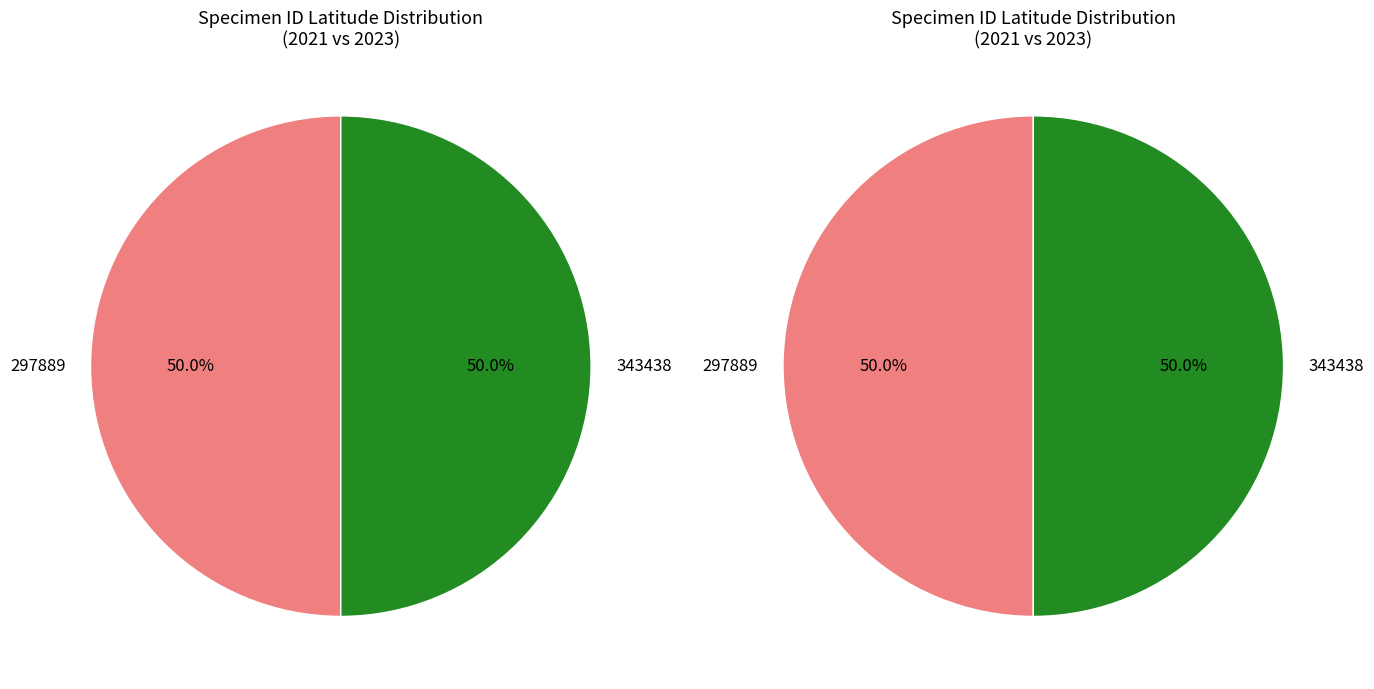

What percentage is NOT represented by 297889?

50.0%